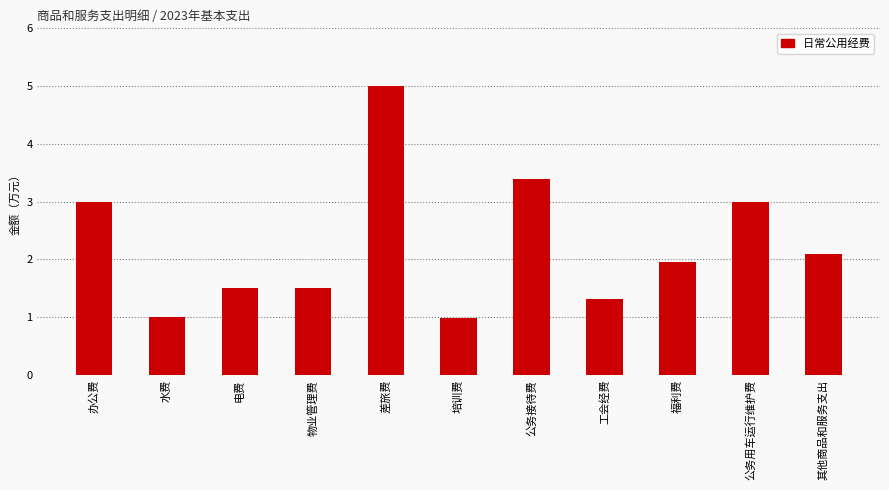

The value at 公务用车运行维护费 is 5.4. True or false?

False